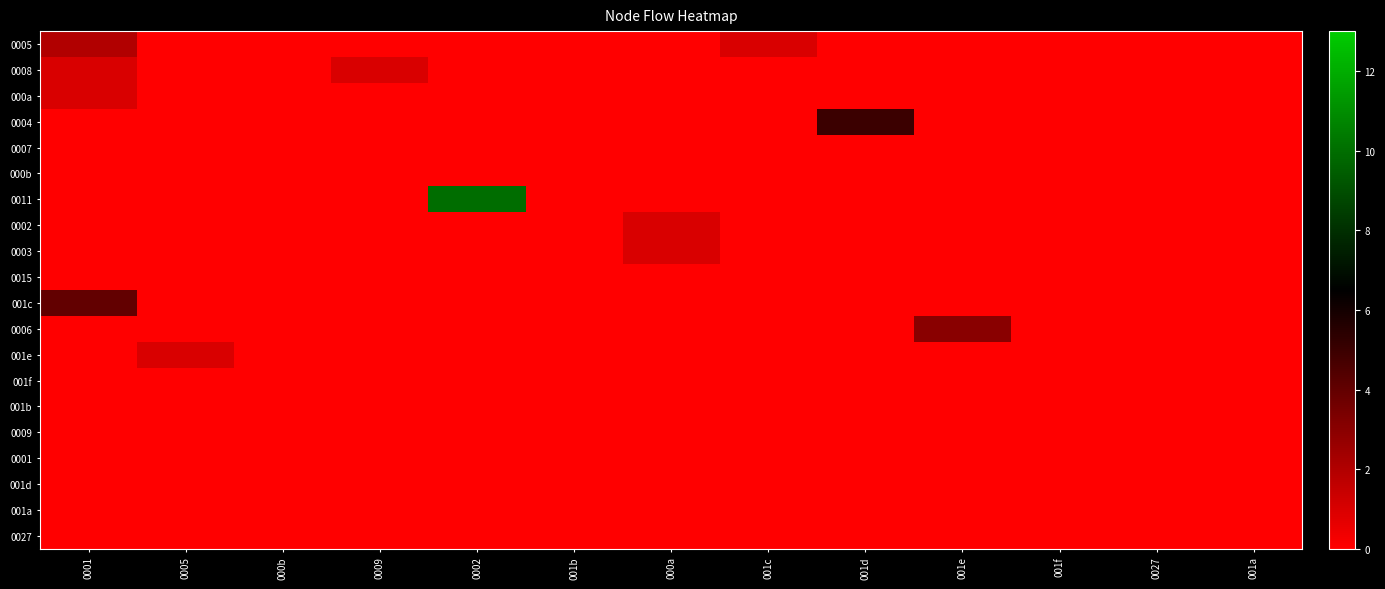

Reading right to left, what are all the values shown in this chart?

0005: 001a=0	0027=0	001f=0	001e=0	001d=0	001c=1	000a=0	001b=0	0002=0	0009=0	000b=0	0005=0	0001=2
0008: 001a=0	0027=0	001f=0	001e=0	001d=0	001c=0	000a=0	001b=0	0002=0	0009=1	000b=0	0005=0	0001=1
000a: 001a=0	0027=0	001f=0	001e=0	001d=0	001c=0	000a=0	001b=0	0002=0	0009=0	000b=0	0005=0	0001=1
0004: 001a=0	0027=0	001f=0	001e=0	001d=5	001c=0	000a=0	001b=0	0002=0	0009=0	000b=0	0005=0	0001=0
0007: 001a=0	0027=0	001f=0	001e=0	001d=0	001c=0	000a=0	001b=0	0002=0	0009=0	000b=0	0005=0	0001=0
000b: 001a=0	0027=0	001f=0	001e=0	001d=0	001c=0	000a=0	001b=0	0002=0	0009=0	000b=0	0005=0	0001=0
0011: 001a=0	0027=0	001f=0	001e=0	001d=0	001c=0	000a=0	001b=0	0002=10	0009=0	000b=0	0005=0	0001=0
0002: 001a=0	0027=0	001f=0	001e=0	001d=0	001c=0	000a=1	001b=0	0002=0	0009=0	000b=0	0005=0	0001=0
0003: 001a=0	0027=0	001f=0	001e=0	001d=0	001c=0	000a=1	001b=0	0002=0	0009=0	000b=0	0005=0	0001=0
0015: 001a=0	0027=0	001f=0	001e=0	001d=0	001c=0	000a=0	001b=0	0002=0	0009=0	000b=0	0005=0	0001=0
001c: 001a=0	0027=0	001f=0	001e=0	001d=0	001c=0	000a=0	001b=0	0002=0	0009=0	000b=0	0005=0	0001=4
0006: 001a=0	0027=0	001f=0	001e=3	001d=0	001c=0	000a=0	001b=0	0002=0	0009=0	000b=0	0005=0	0001=0
001e: 001a=0	0027=0	001f=0	001e=0	001d=0	001c=0	000a=0	001b=0	0002=0	0009=0	000b=0	0005=1	0001=0
001f: 001a=0	0027=0	001f=0	001e=0	001d=0	001c=0	000a=0	001b=0	0002=0	0009=0	000b=0	0005=0	0001=0
001b: 001a=0	0027=0	001f=0	001e=0	001d=0	001c=0	000a=0	001b=0	0002=0	0009=0	000b=0	0005=0	0001=0
0009: 001a=0	0027=0	001f=0	001e=0	001d=0	001c=0	000a=0	001b=0	0002=0	0009=0	000b=0	0005=0	0001=0
0001: 001a=0	0027=0	001f=0	001e=0	001d=0	001c=0	000a=0	001b=0	0002=0	0009=0	000b=0	0005=0	0001=0
001d: 001a=0	0027=0	001f=0	001e=0	001d=0	001c=0	000a=0	001b=0	0002=0	0009=0	000b=0	0005=0	0001=0
001a: 001a=0	0027=0	001f=0	001e=0	001d=0	001c=0	000a=0	001b=0	0002=0	0009=0	000b=0	0005=0	0001=0
0027: 001a=0	0027=0	001f=0	001e=0	001d=0	001c=0	000a=0	001b=0	0002=0	0009=0	000b=0	0005=0	0001=0